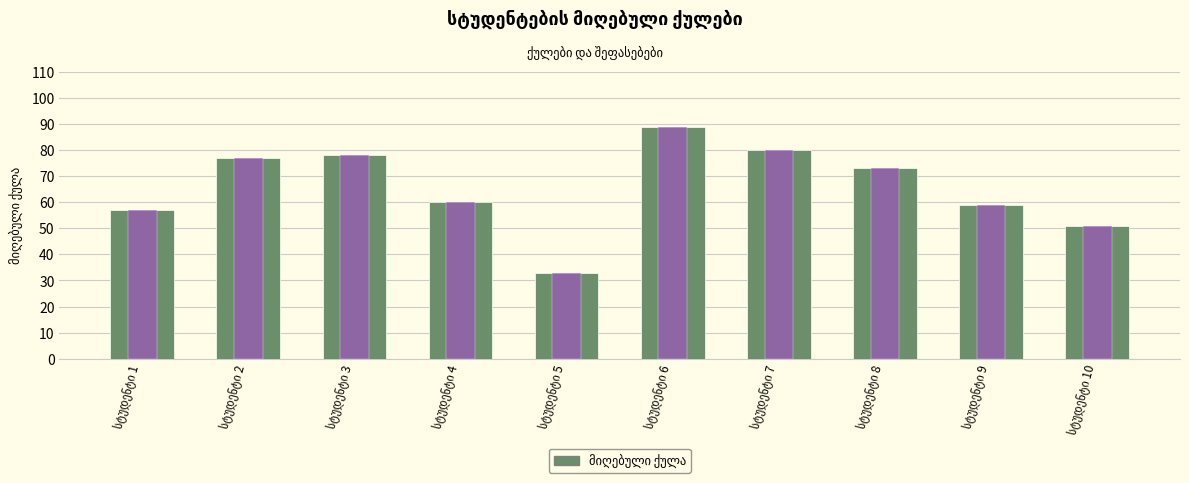

The chart shows a value of 89 at სტუდენტი 6. True or false?

True